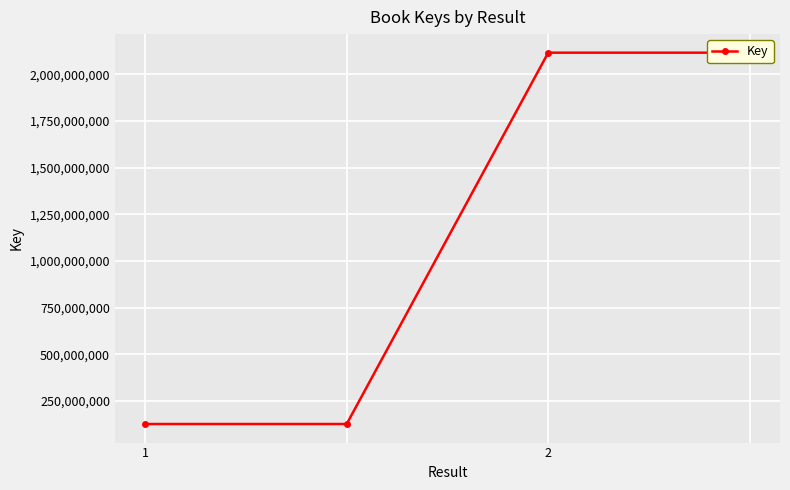

Reading left to right, list all the values displayed in this chart.

126565945	126565945	2115178444	2115178444